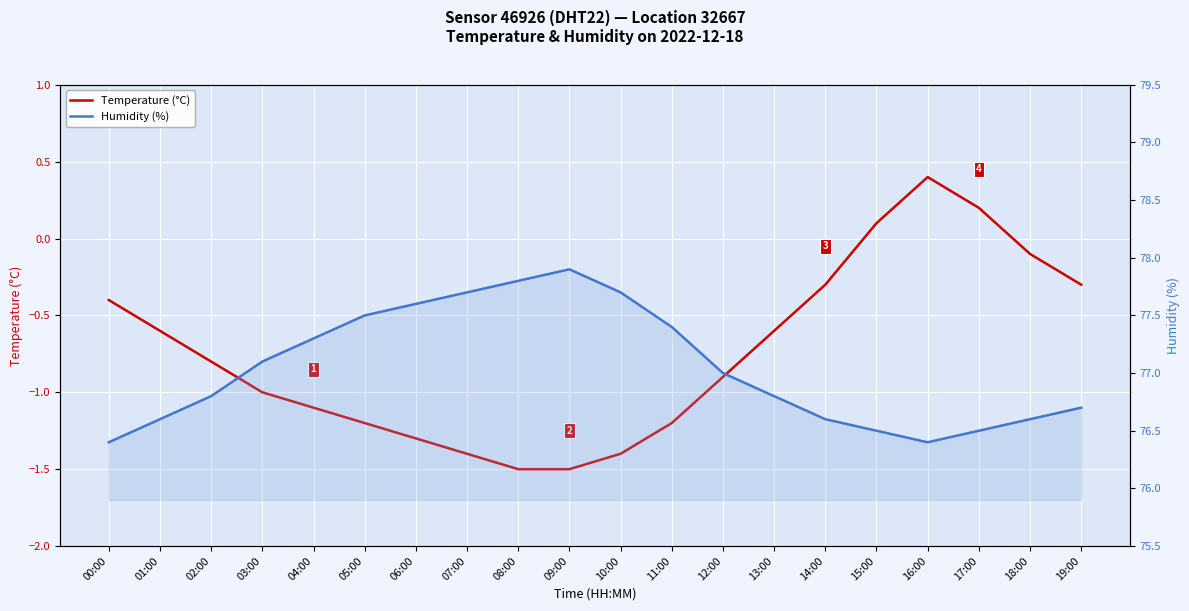

Rank the series by their average value, from lowest to highest.

Temperature (°C), Humidity (%)